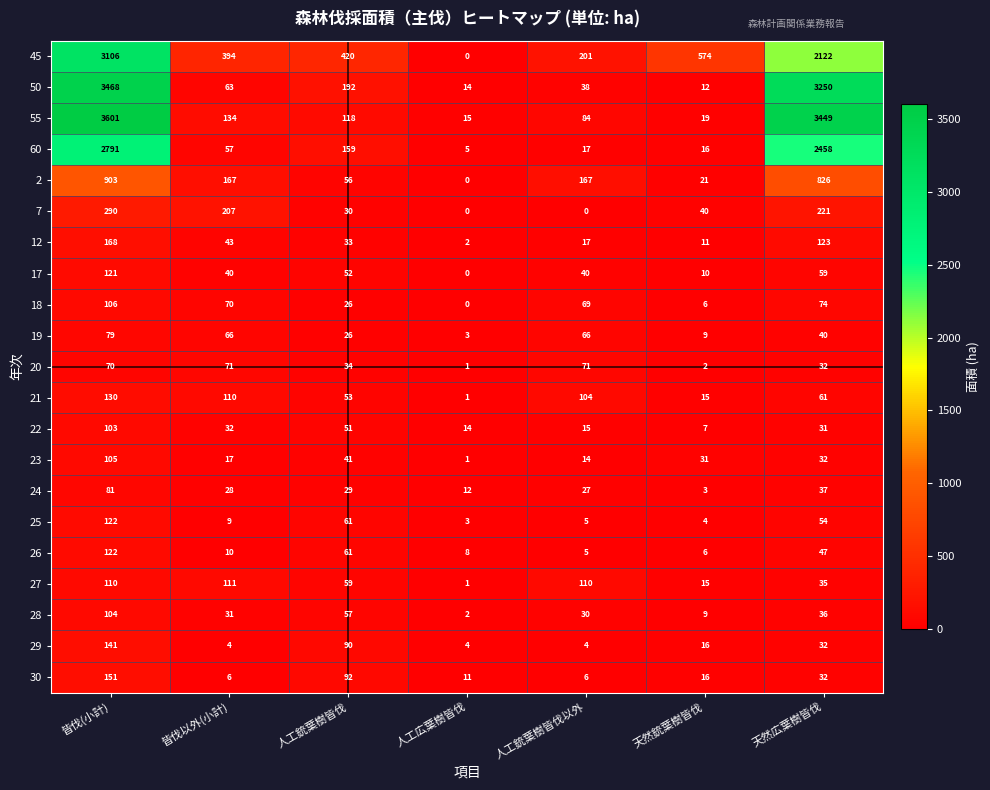

What is the spread (max minus min) of values at 人工銃葉樹皆伐以外?

201